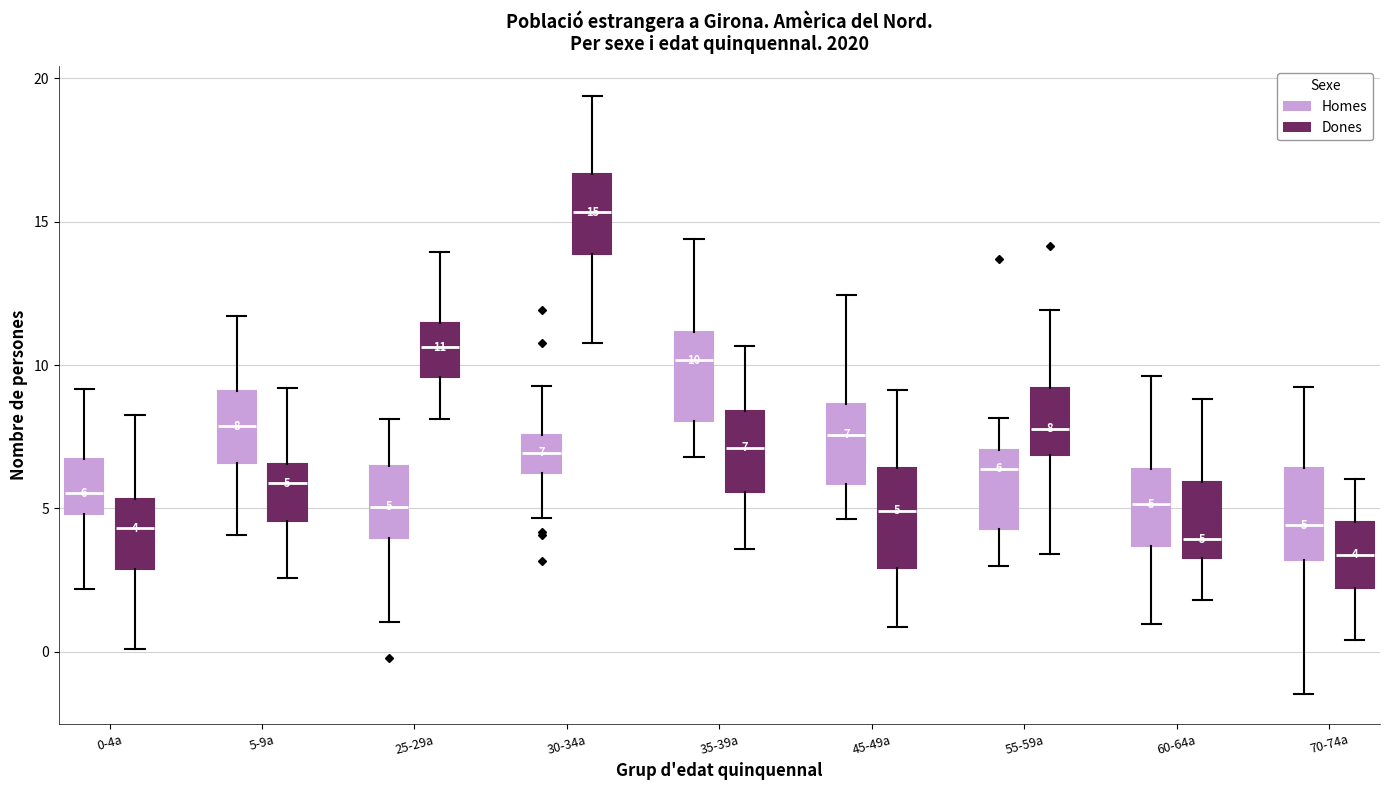

Which box's median line is the highest?

30-34a (Dones)